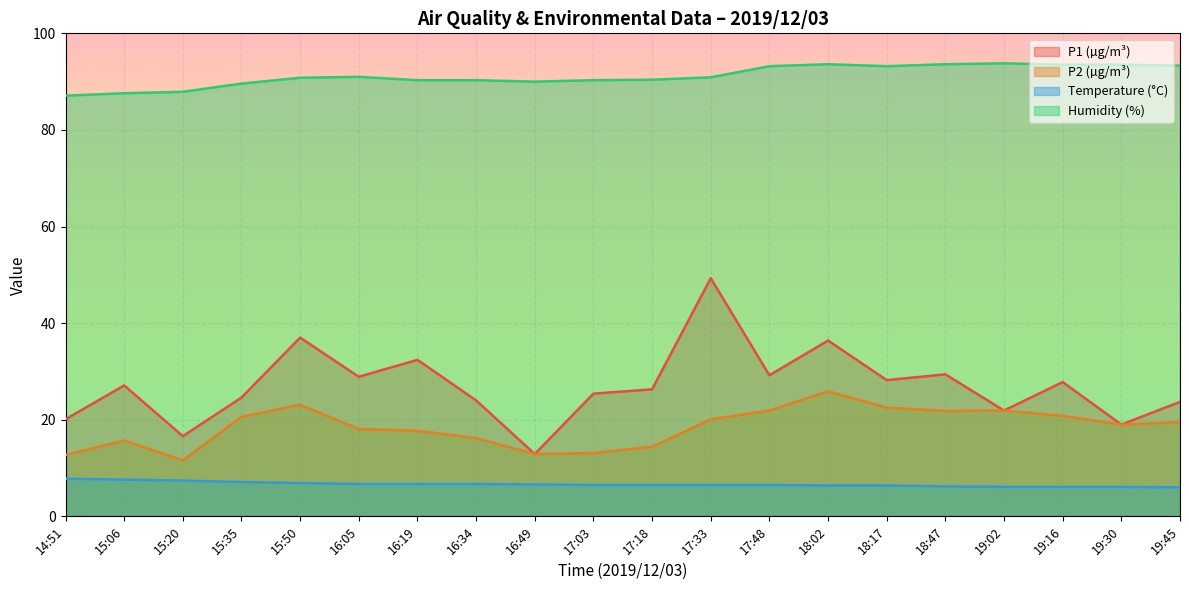

True or false: Temp has a value of 3.2 at 17:18.

False